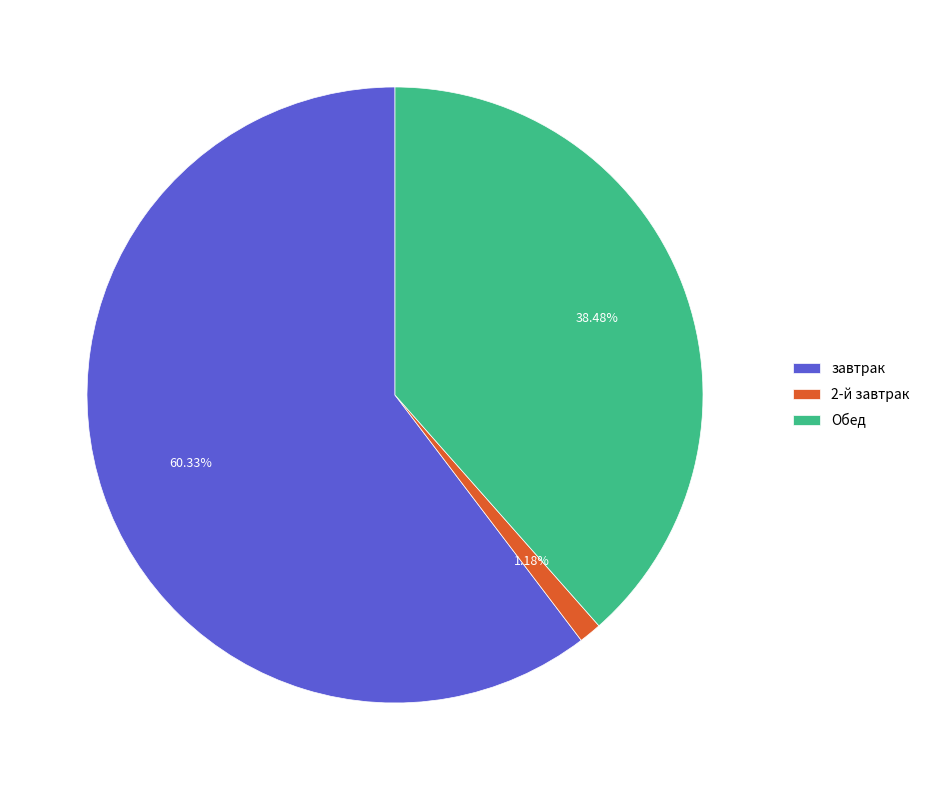

Is завтрак the majority of the pie?

Yes